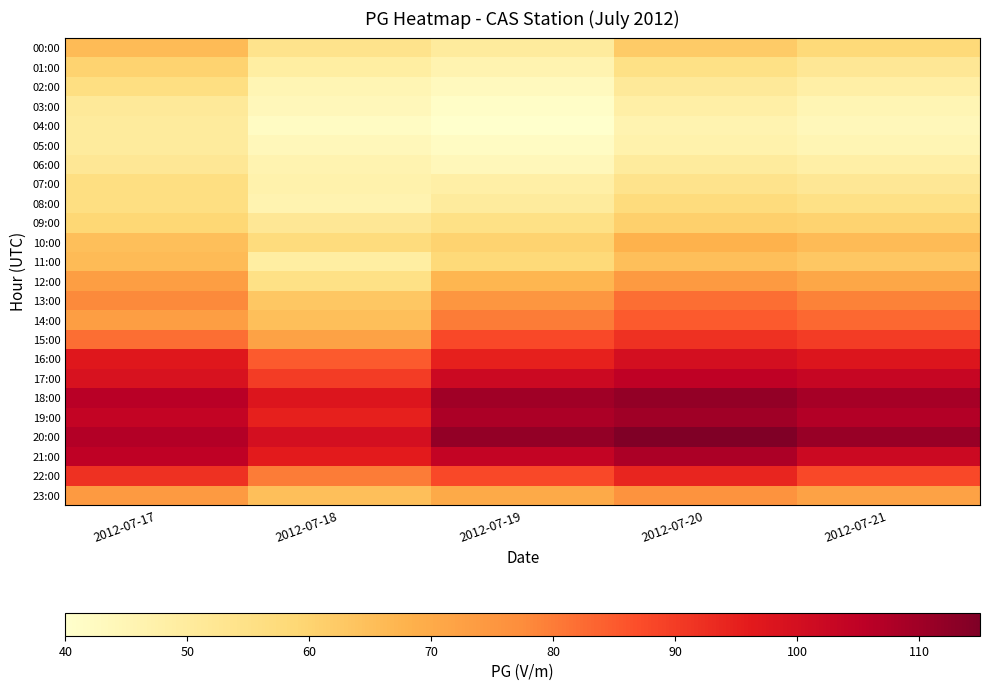

Which category has the highest value across all series?

2012-07-20